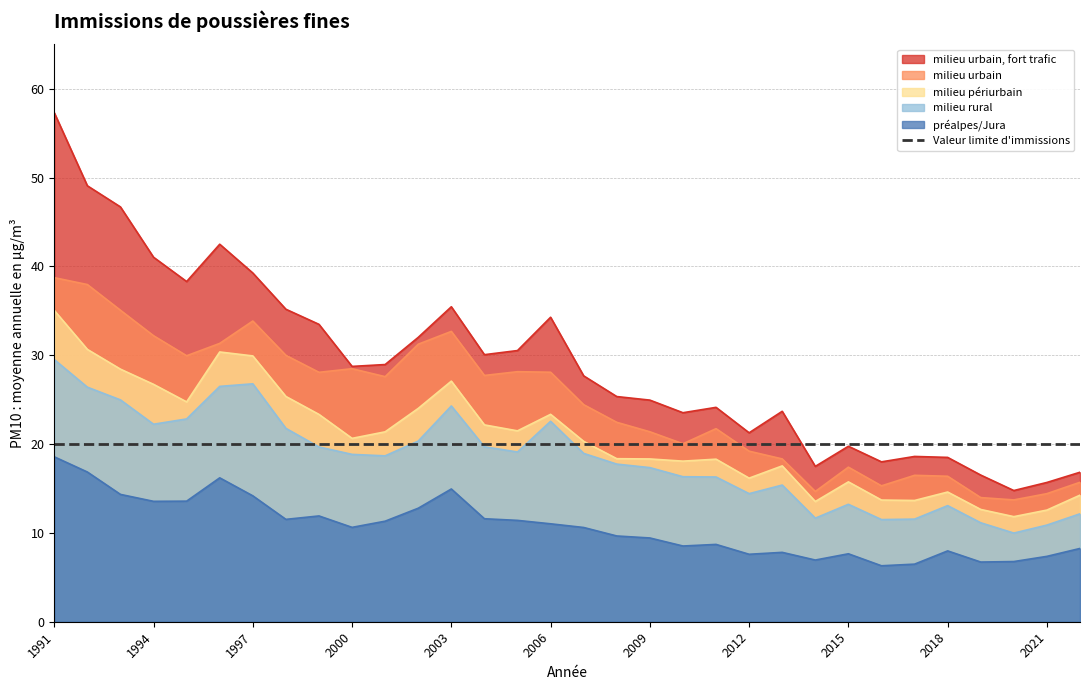

Reading left to right, list all the values displayed in this chart.

milieu urbain, fort trafic: 57.3	49.1	46.7	41.0	38.3	42.5	39.3	35.2	33.5	28.7	29.0	32.0	35.5	30.1	30.5	34.3	27.7	25.4	24.9	23.5	24.1	21.3	23.7	17.5	19.8	18.0	18.6	18.5	16.5	14.8	15.7	16.8
milieu urbain: 38.7	38.0	35.1	32.2	29.9	31.3	33.9	30.0	28.1	28.5	27.6	31.2	32.7	27.7	28.1	28.1	24.4	22.4	21.4	20.0	21.7	19.2	18.3	14.7	17.4	15.3	16.5	16.4	14.0	13.7	14.4	15.7
milieu périurbain: 35.0	30.7	28.4	26.7	24.8	30.4	29.9	25.4	23.3	20.6	21.4	24.0	27.1	22.2	21.5	23.4	20.3	18.4	18.3	18.1	18.3	16.2	17.5	13.5	15.7	13.7	13.7	14.6	12.6	11.8	12.6	14.2
milieu rural: 29.5	26.4	25.0	22.2	22.8	26.5	26.8	21.8	19.7	18.8	18.7	20.3	24.3	19.7	19.1	22.6	18.9	17.7	17.4	16.3	16.3	14.4	15.4	11.7	13.2	11.5	11.6	13.1	11.1	10.0	10.9	12.2
préalpes/Jura: 18.6	16.9	14.3	13.6	13.6	16.2	14.2	11.5	11.9	10.6	11.3	12.8	14.9	11.6	11.4	11.0	10.6	9.7	9.4	8.5	8.7	7.6	7.8	6.9	7.7	6.3	6.5	8.0	6.7	6.8	7.4	8.2